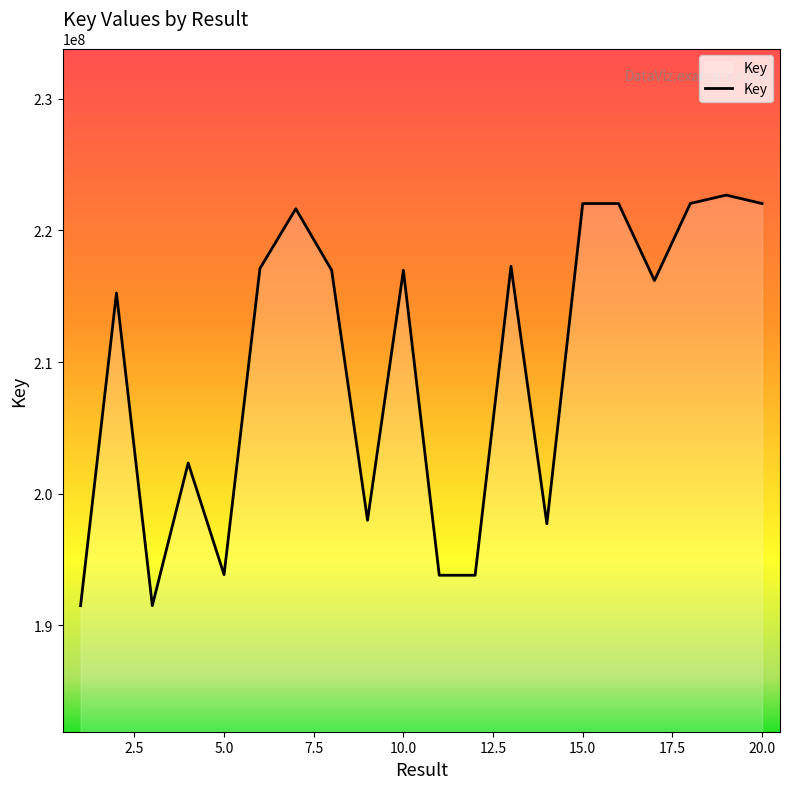

What is the greatest value displayed?

222680264